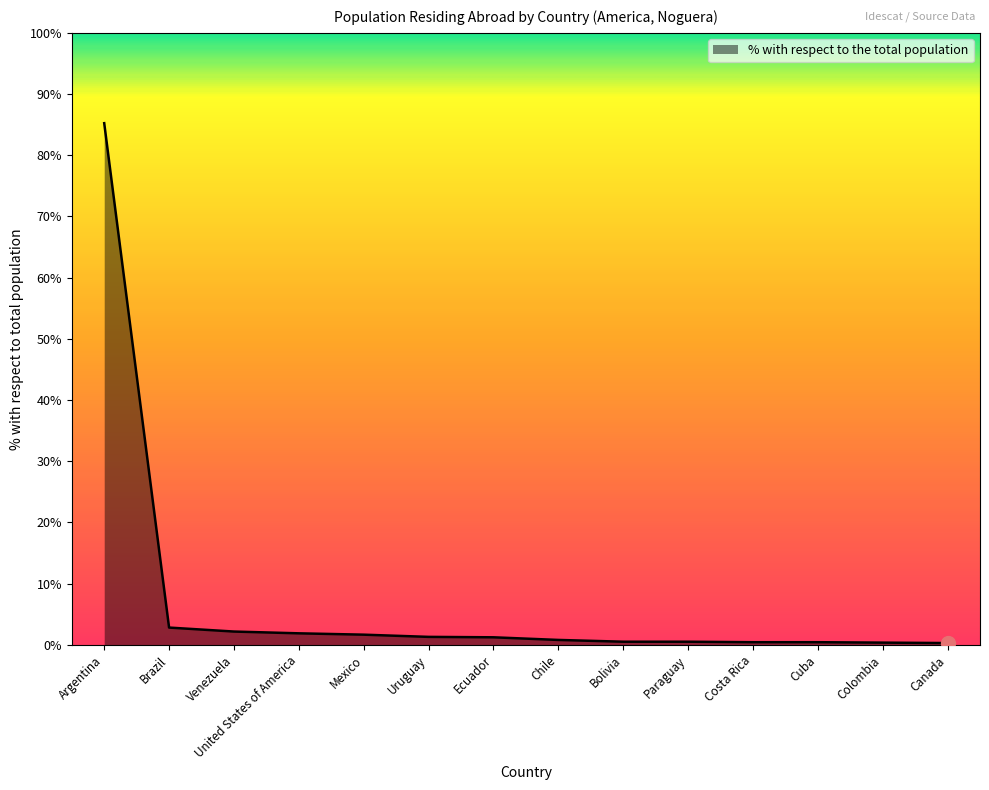

What is the difference between the values at Costa Rica and Argentina?

84.8